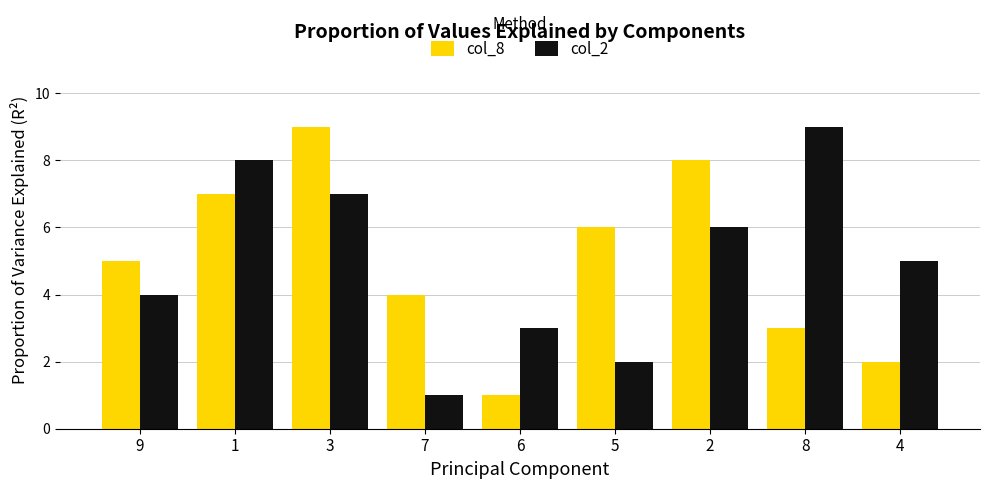

What is the approximate value of col_2 at 5?

2